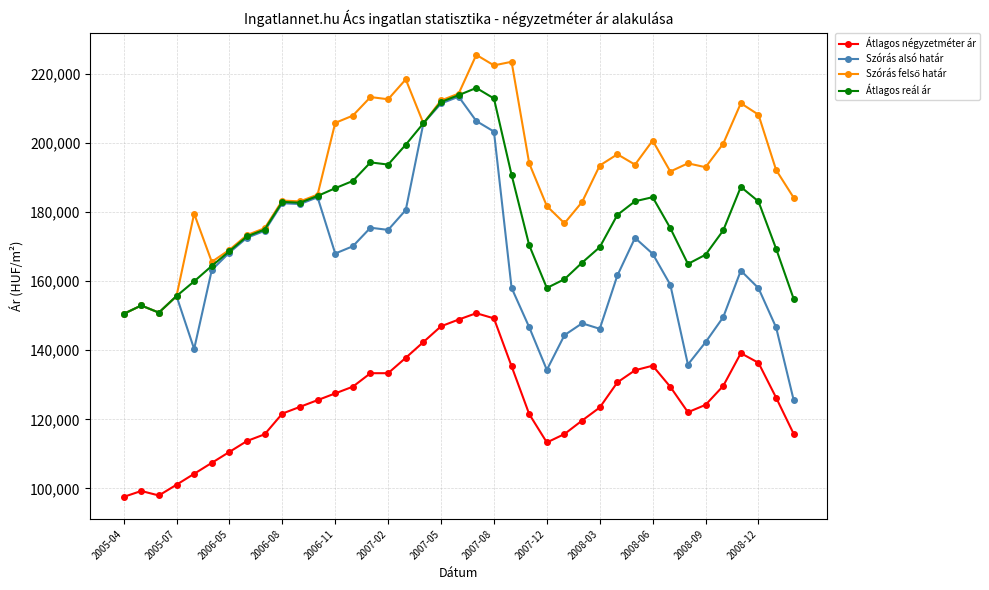

True or false: Átlagos reál ár has more than 2 points higher than both neighbors.

True